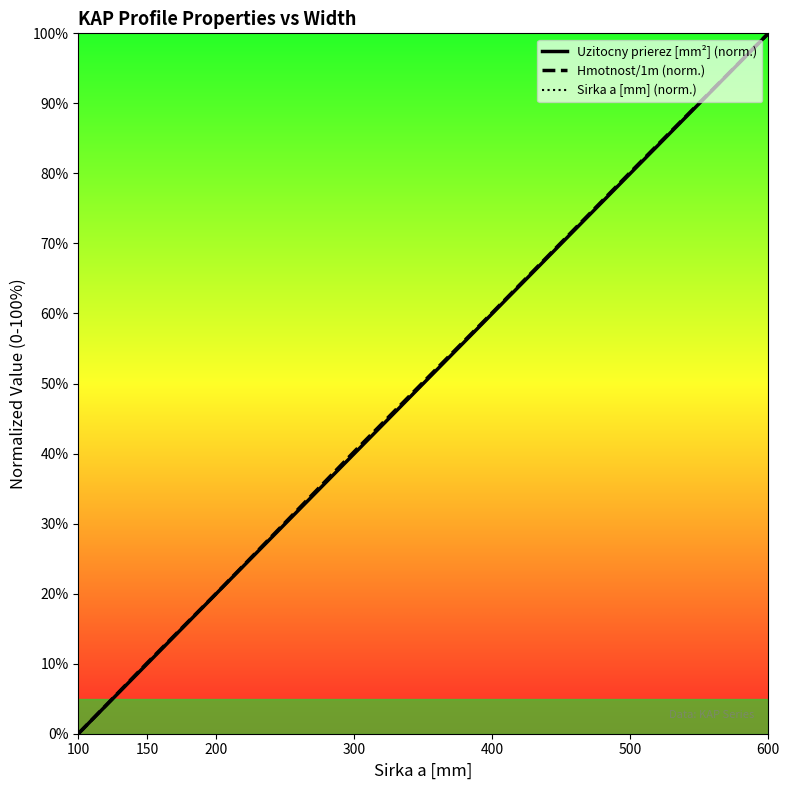

Rank the series at 100 from highest to lowest value.

Uzitocny prierez [mm²] (norm.), Hmotnost/1m (norm.), Sirka a [mm] (norm.)